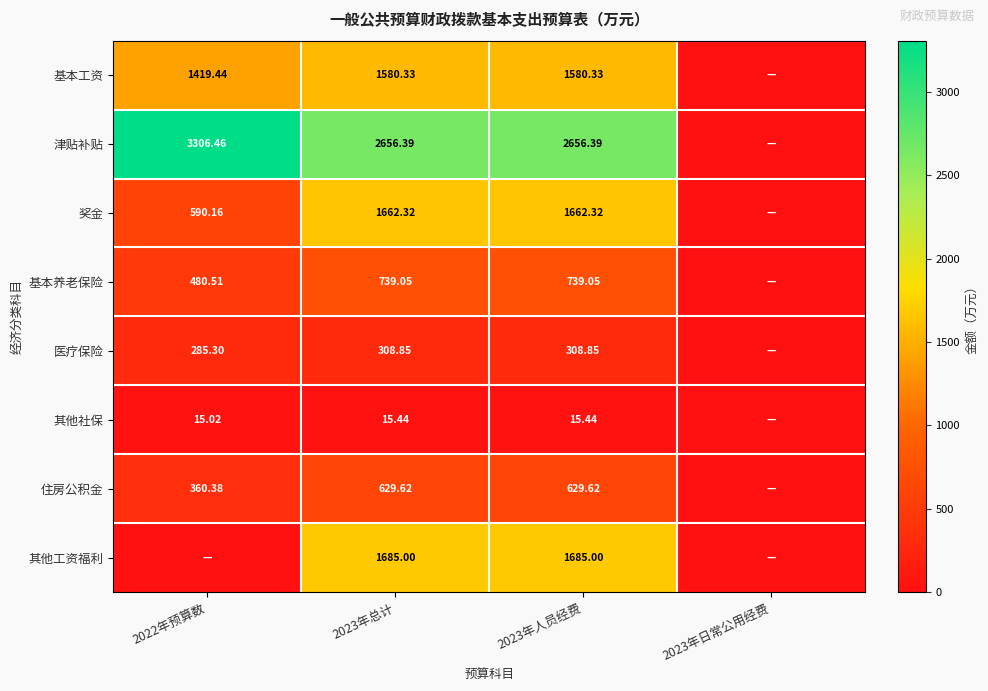

Is the value of 奖金 at 2023年总计 greater than the value of 其他工资福利 at 2023年人员经费?

No